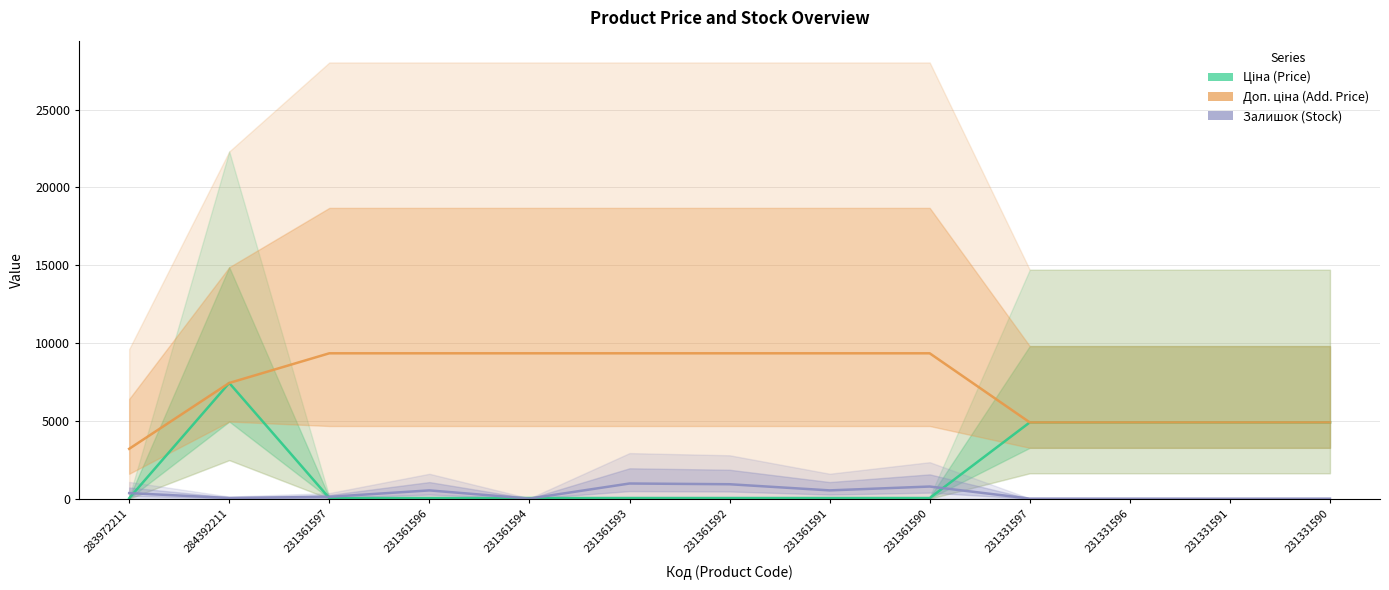

True or false: Залишок has a value of 2.6 at 231331590.

False